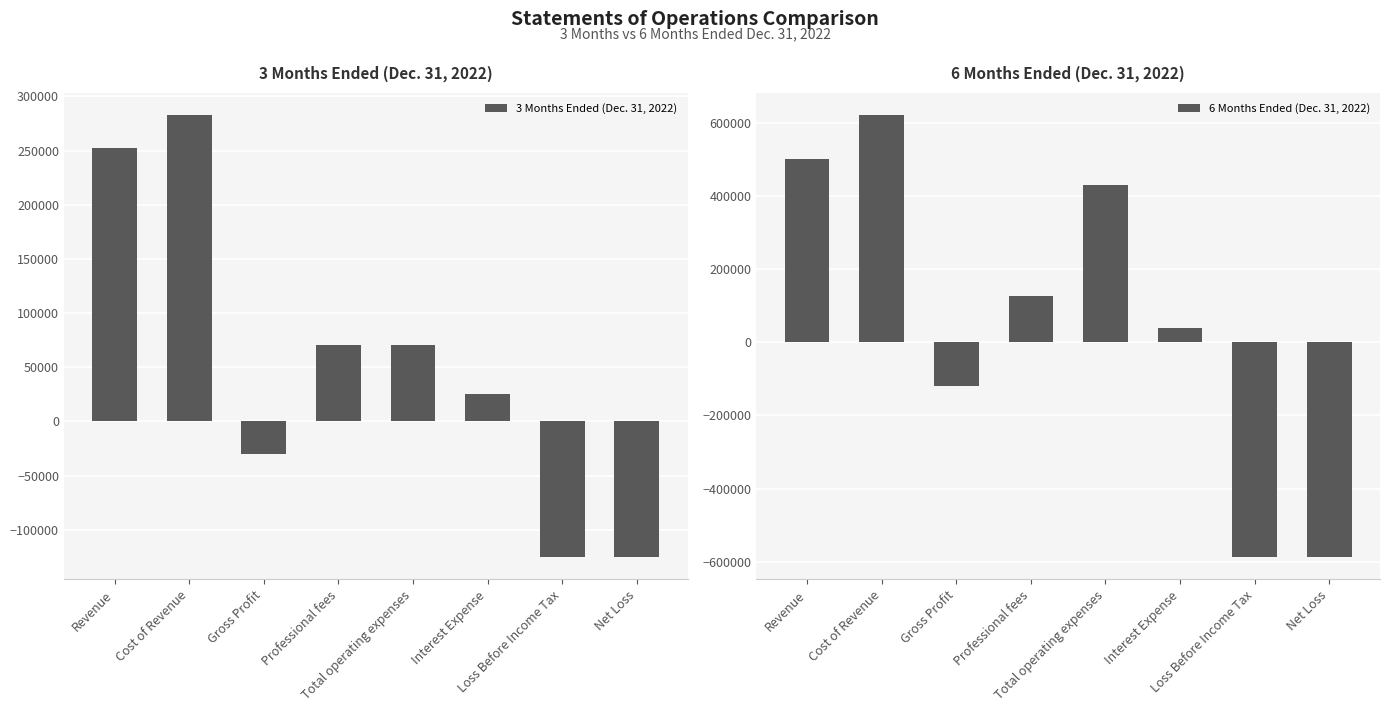

Which series has the largest range (max minus min)?

6 Months Ended (Dec. 31, 2022)